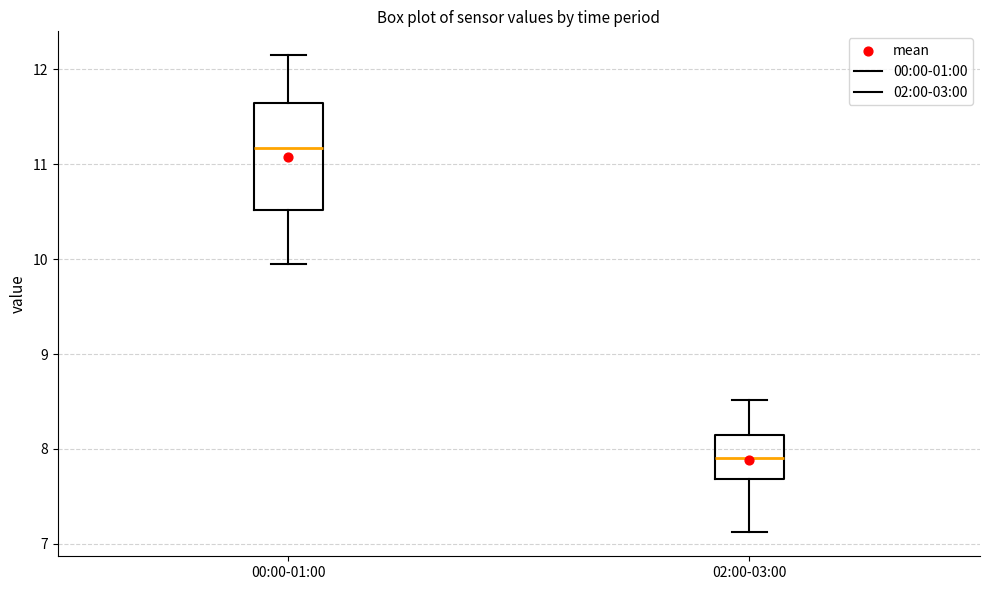

Reading left to right, transcribe this box plot: for each box, give where its median line is, the range the box spans, and where its two whiskers end, as read against the y-axis. The values are not printed on the chart, so give them approximately, as read against the axis.

00:00-01:00: median 11.2, box 10.5 to 11.6, whiskers 10.0 to 12.2
02:00-03:00: median 7.9, box 7.7 to 8.2, whiskers 7.1 to 8.5